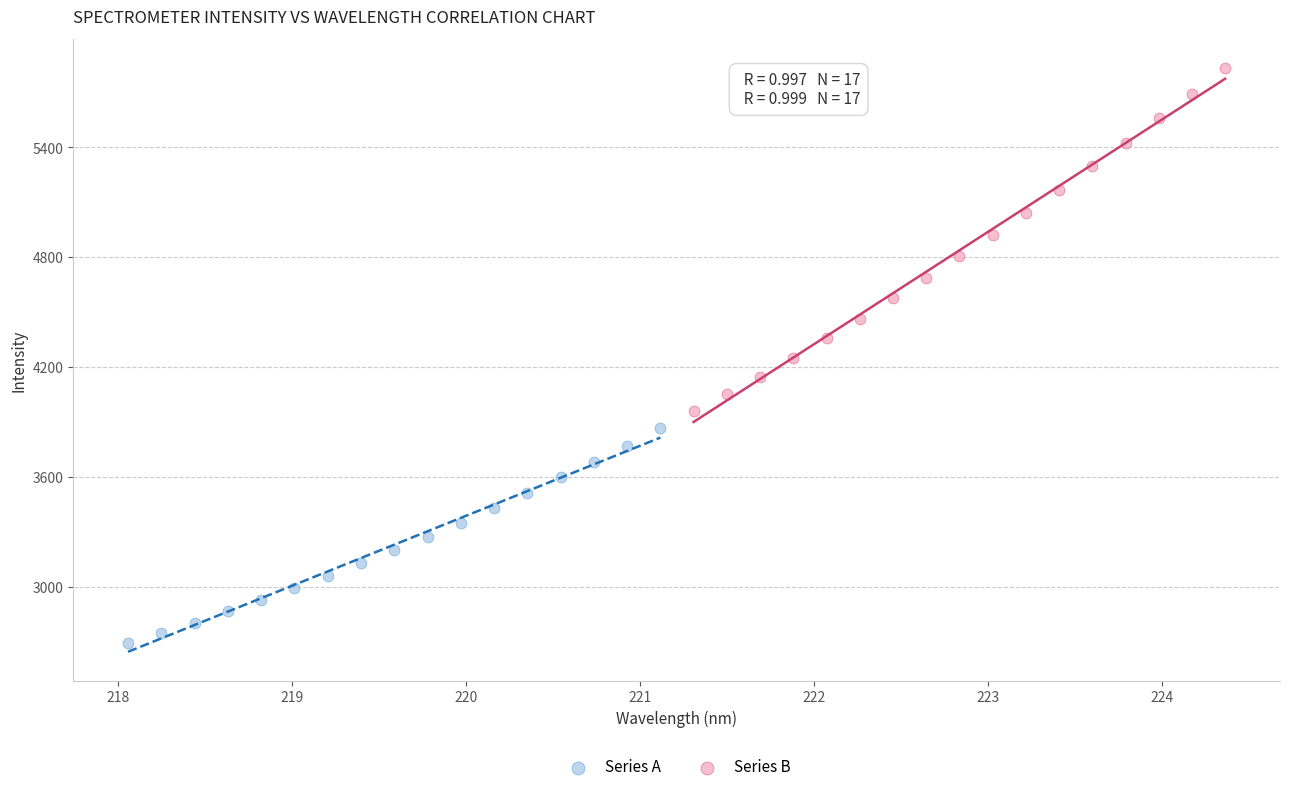

Which series reaches the minimum Y coordinate?

Series A